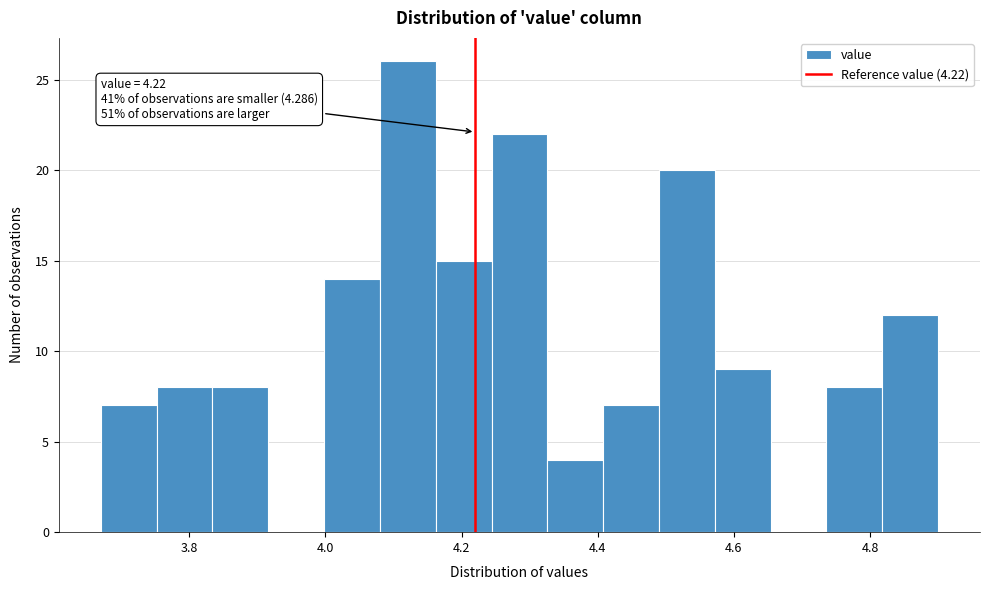

Which range on the x-axis has the tallest bar?

4.080 to 4.162